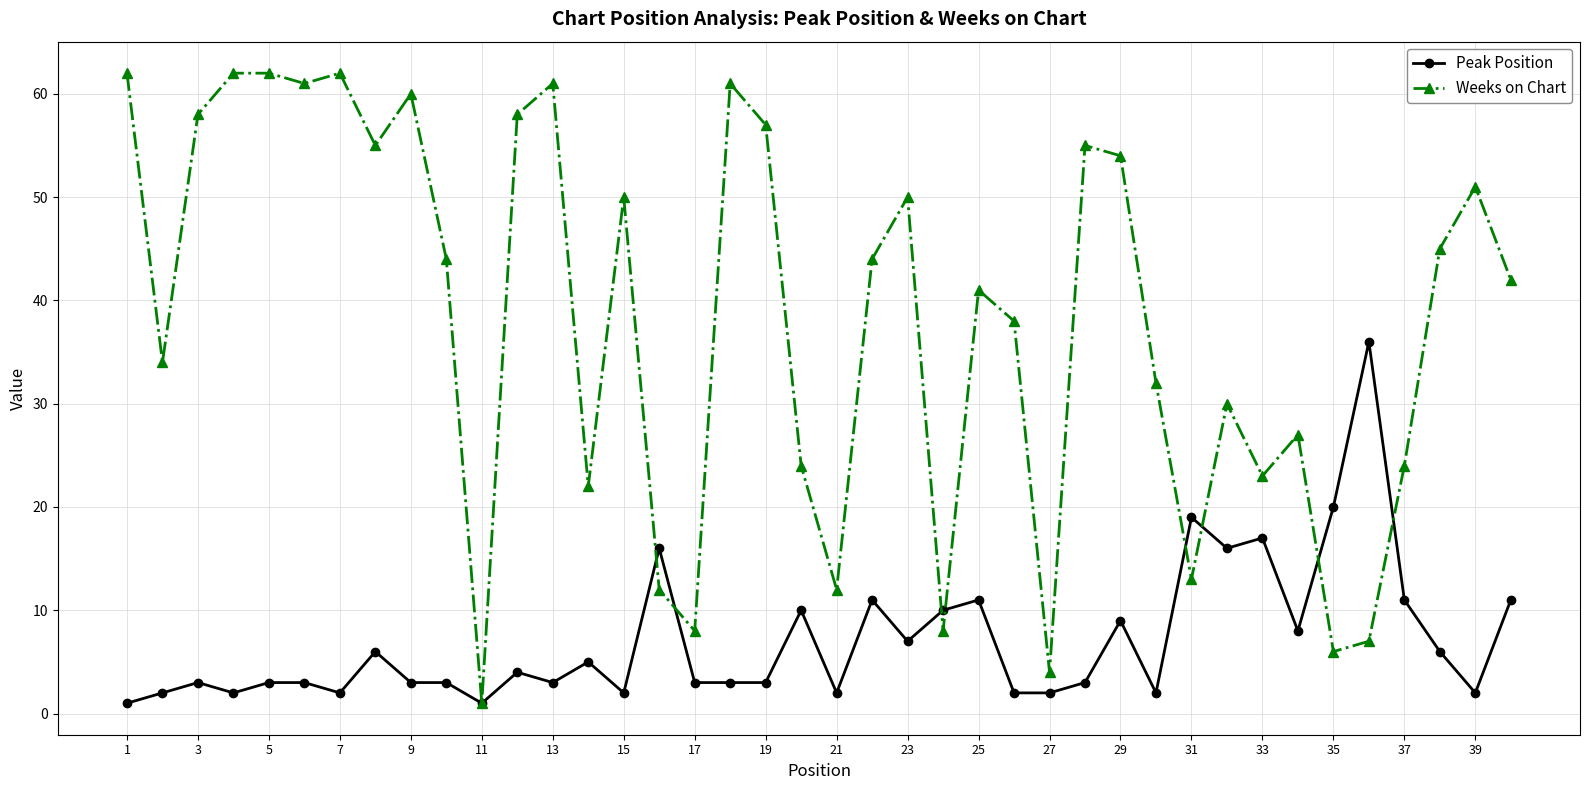

True or false: Peak Position has more than 1 interior local peaks.

True